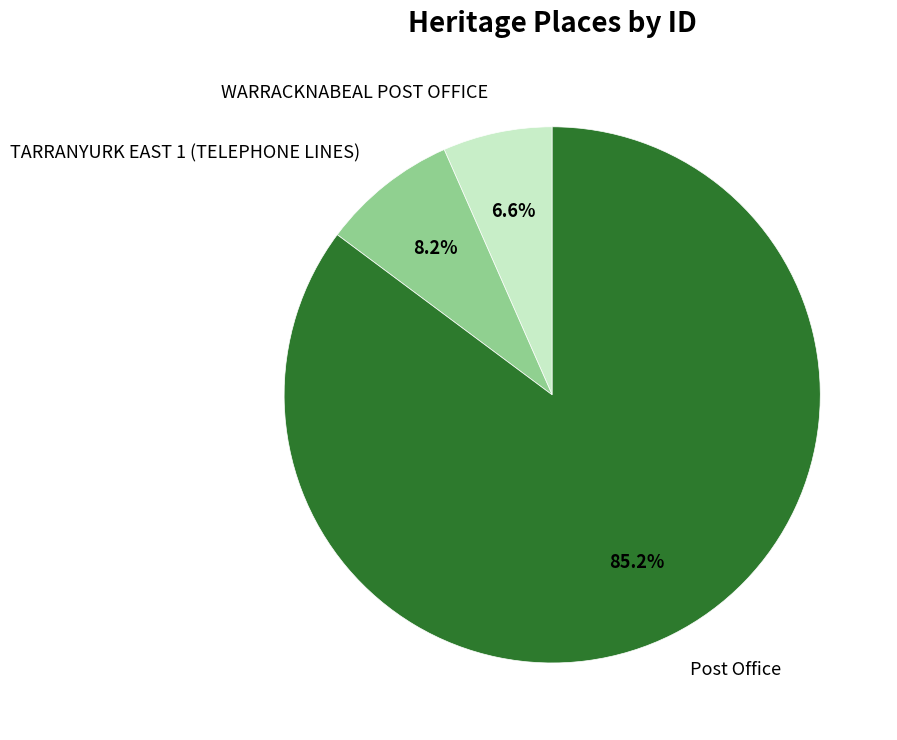

The TARRANYURK EAST 1 (TELEPHONE LINES) slice represents 8% of the pie. True or false?

True